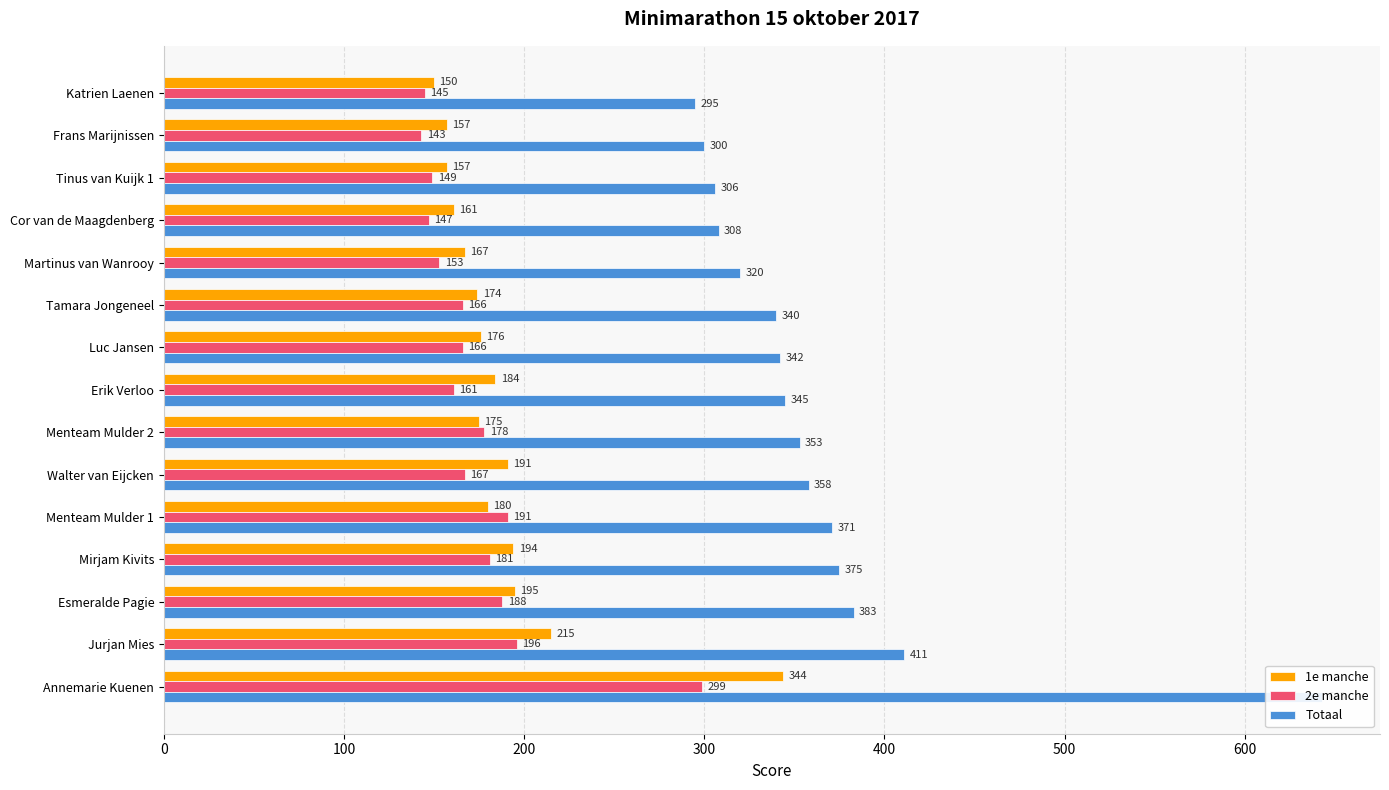

What value does the 1e manche series have at Katrien Laenen?

150